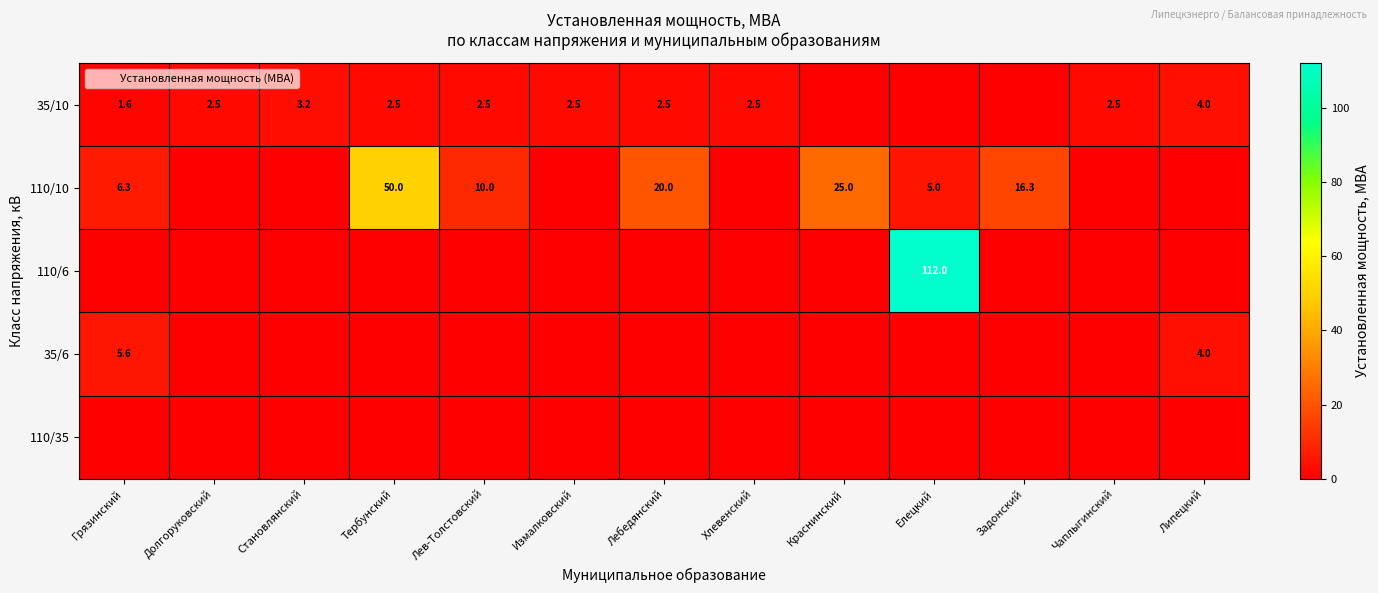

The value of 110/35 at Краснинский is 0.0. True or false?

True